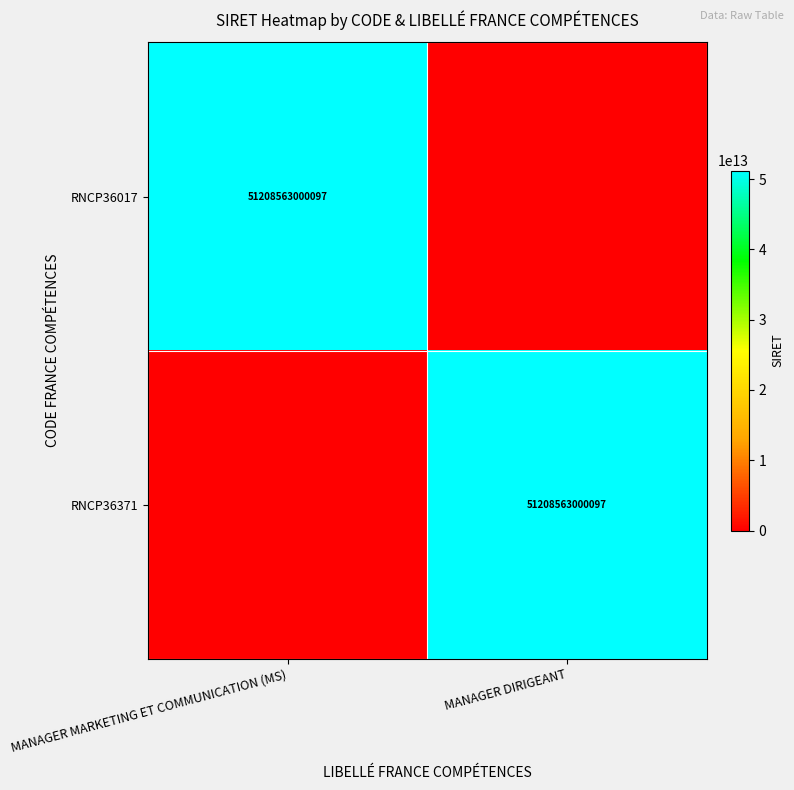

What is the total value across all series at MANAGER MARKETING ET COMMUNICATION (MS)?

51208563000097